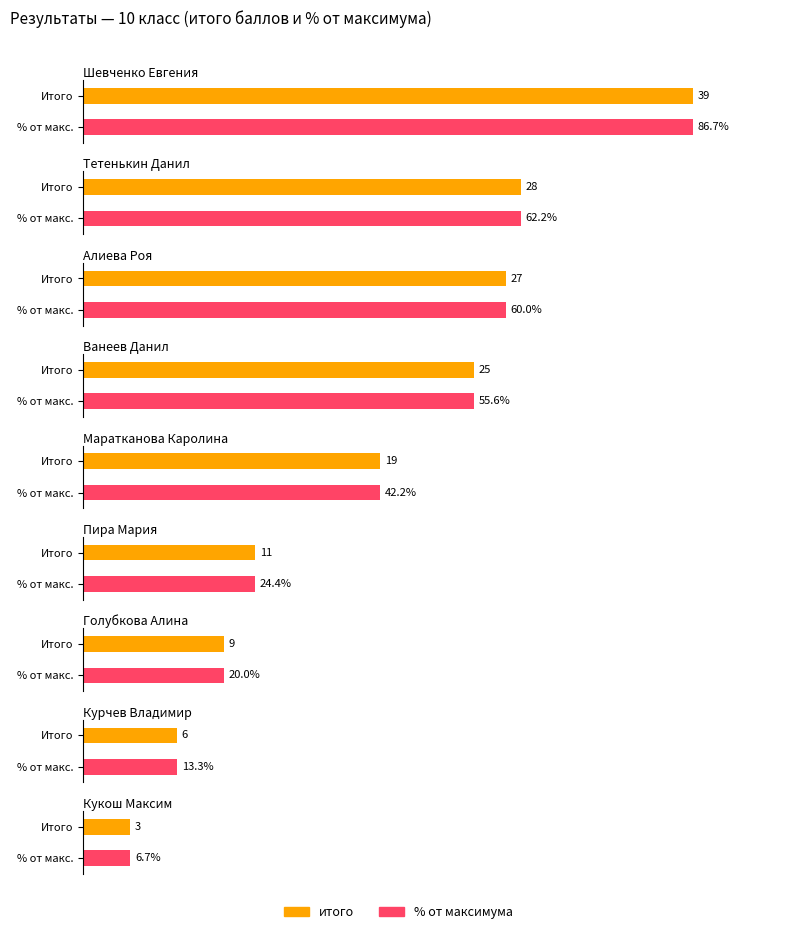

What is the difference between the % values at Пира Мария and Ванеев Данил?

0.3